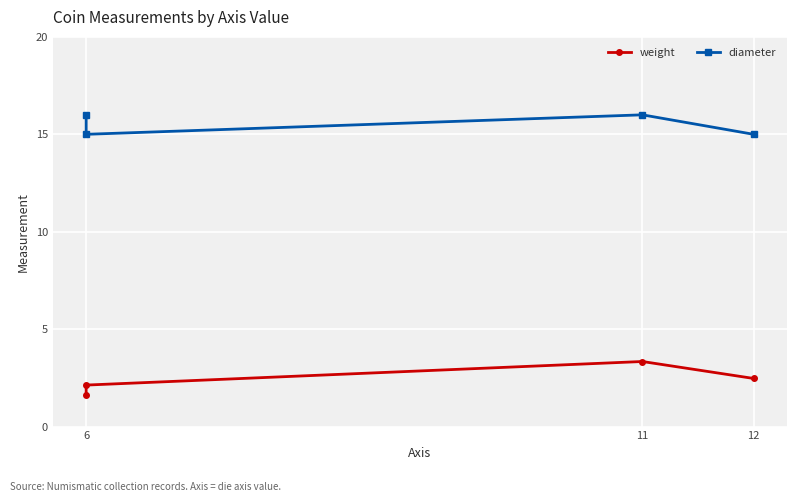

Is this an area chart (filled region under the line)?

No